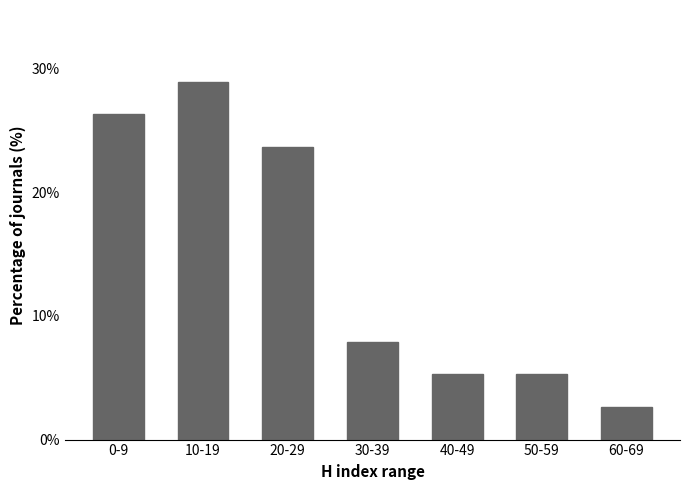

Reading left to right, what are all the values shown in this chart?

26.3	28.9	23.7	7.9	5.3	5.3	2.6